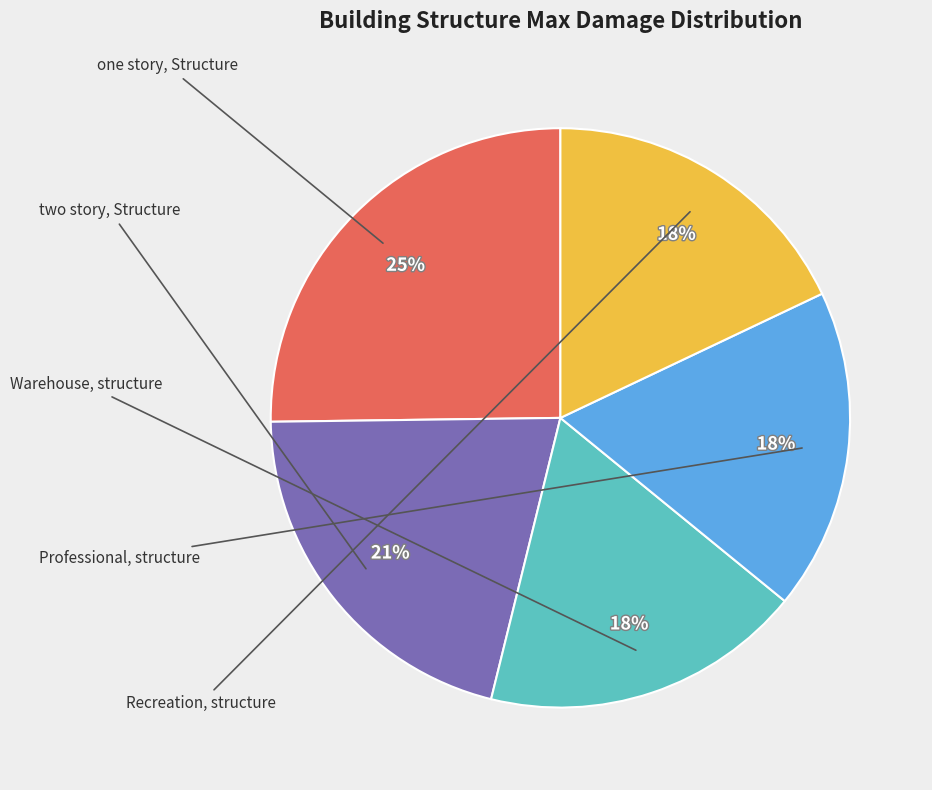

To the nearest percent, what is the average slice percentage?

20%